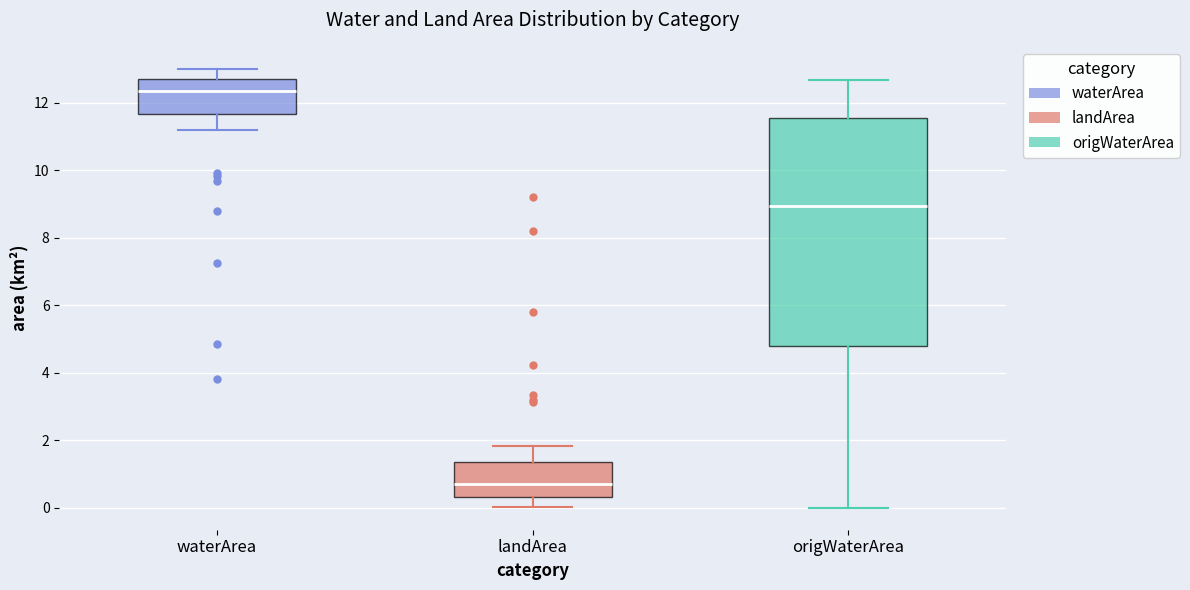

Reading left to right, transcribe this box plot: for each box, give where its median line is, the range the box spans, and where its two whiskers end, as read against the y-axis. The values are not printed on the chart, so give them approximately, as read against the axis.

waterArea: median 12.4, box 11.6 to 12.8, whiskers 11.2 to 13.0
landArea: median 0.6, box 0.4 to 1.4, whiskers 0.0 to 1.8
origWaterArea: median 9.0, box 4.8 to 11.6, whiskers 0.0 to 12.6